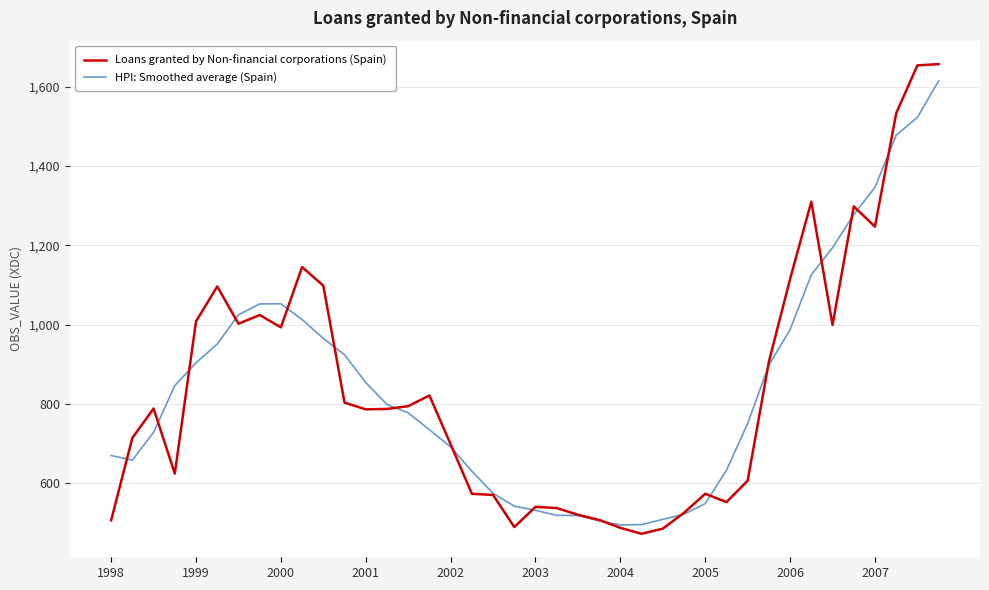

Which series has the widest spread of values?

Loans granted by Non-financial corporations (Spain)